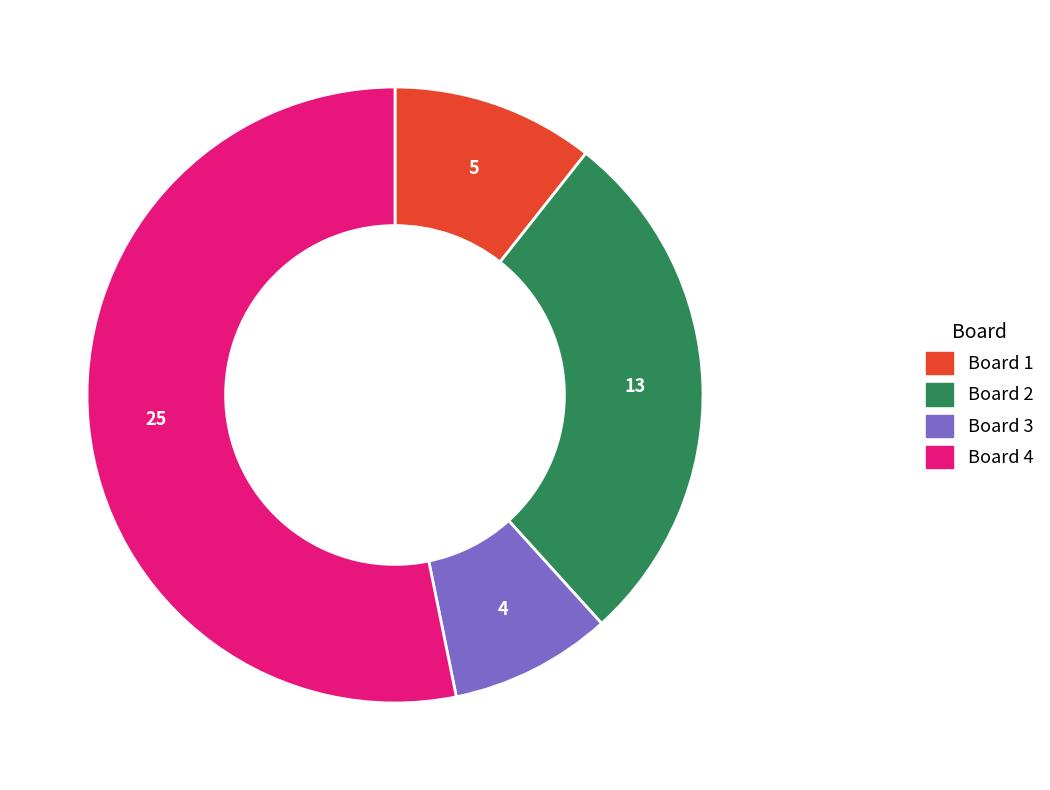

What is the smallest slice in the pie chart?

Board 3